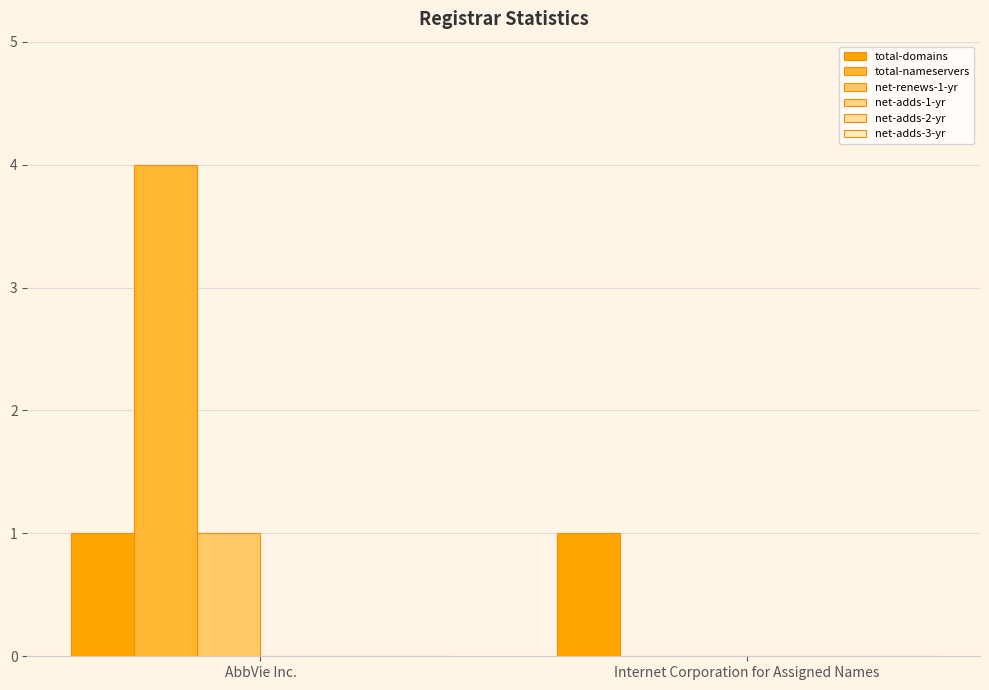

What is the difference between the highest and lowest values at AbbVie Inc.?

4